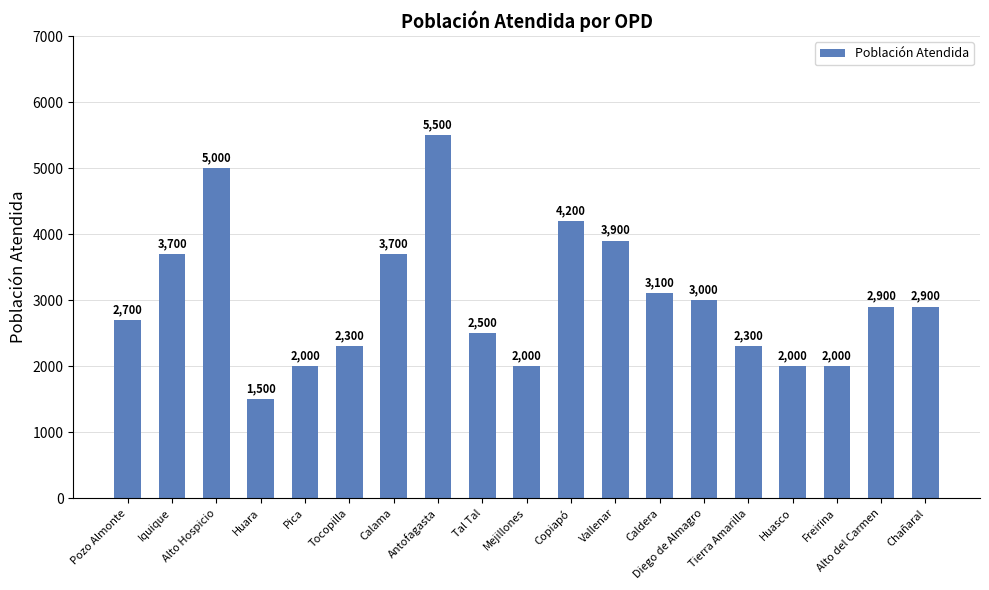

True or false: the data shows 3287 at Mejillones.

False